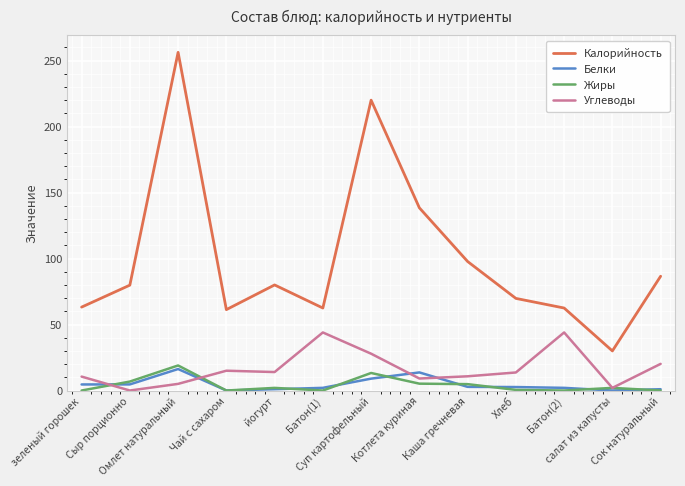

True or false: Белки and Калорийность intersect in this chart.

False